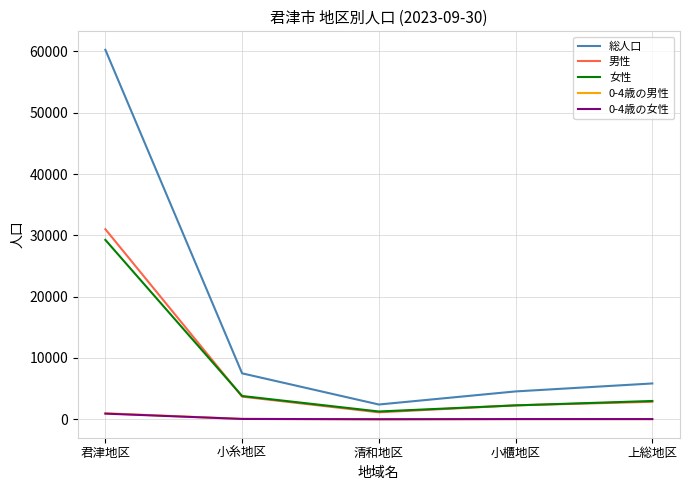

What is the difference between the highest and lowest values at 小糸地区?

7437